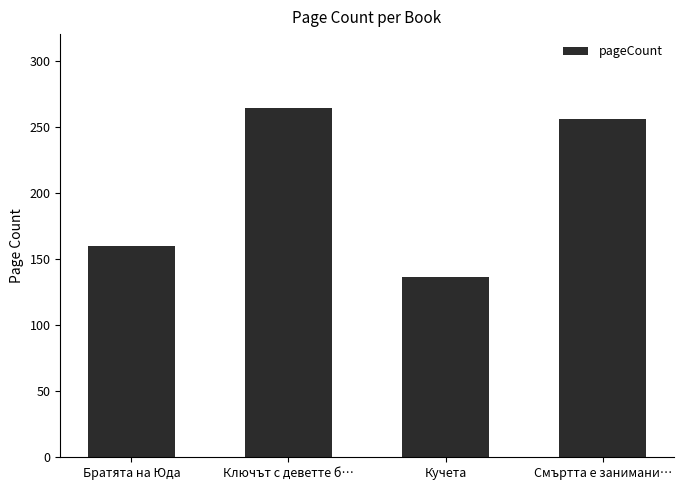

What is the average value?

204